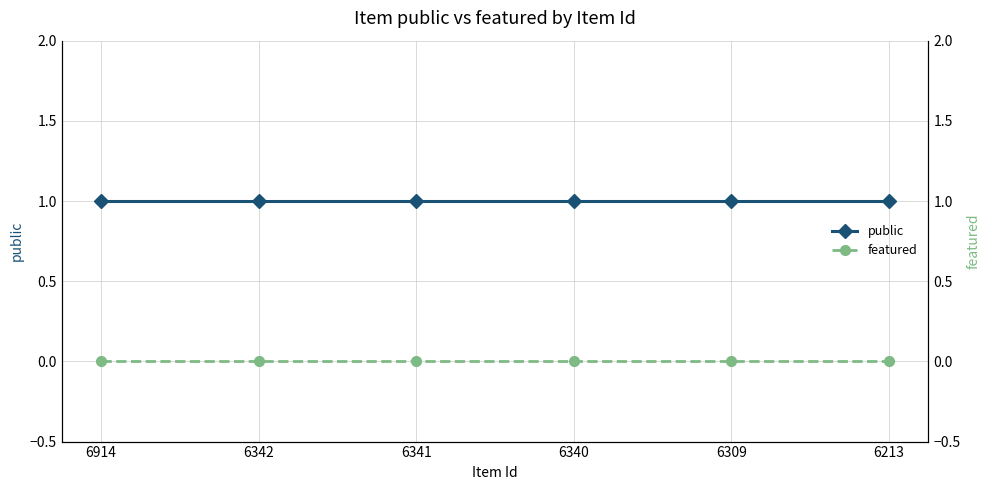

Rank the series at 6341 from lowest to highest value.

featured, public